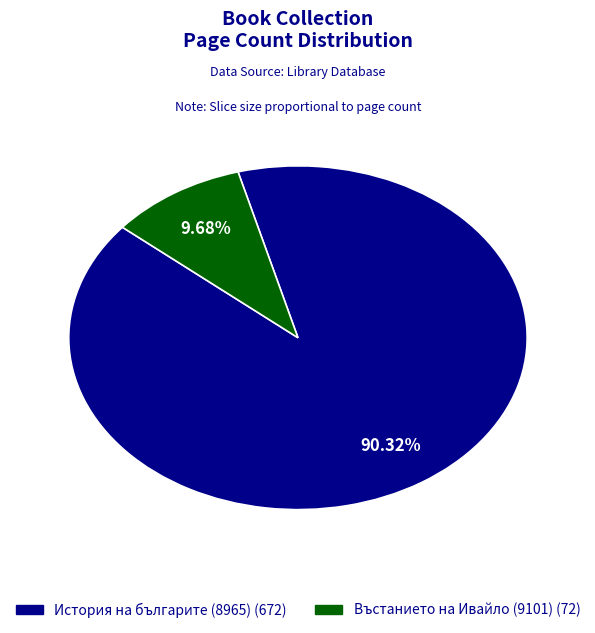

Is it true that История на българите (8965) is 90% of the pie?

True